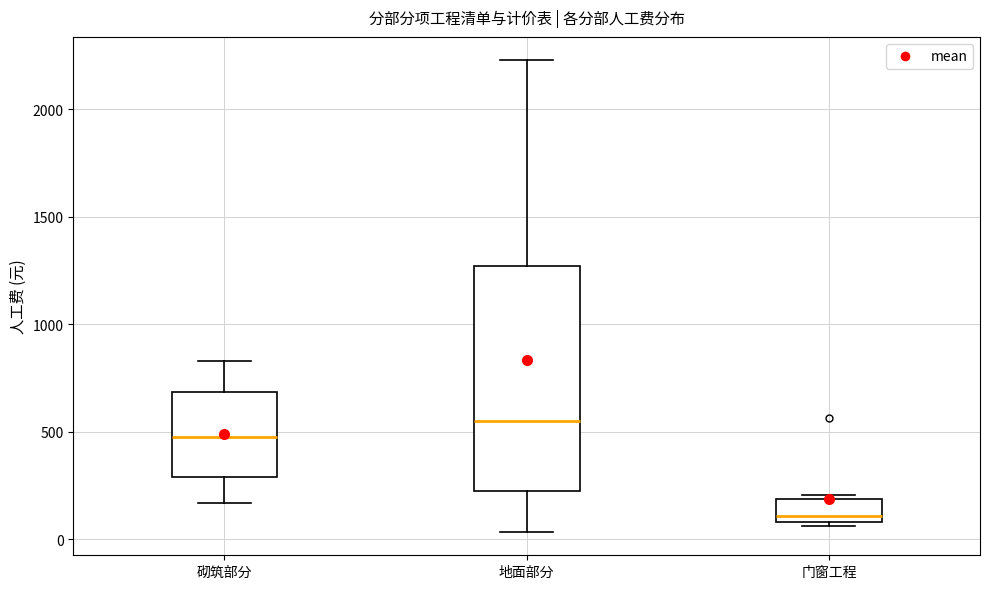

Which box has the lowest median line?

门窗工程